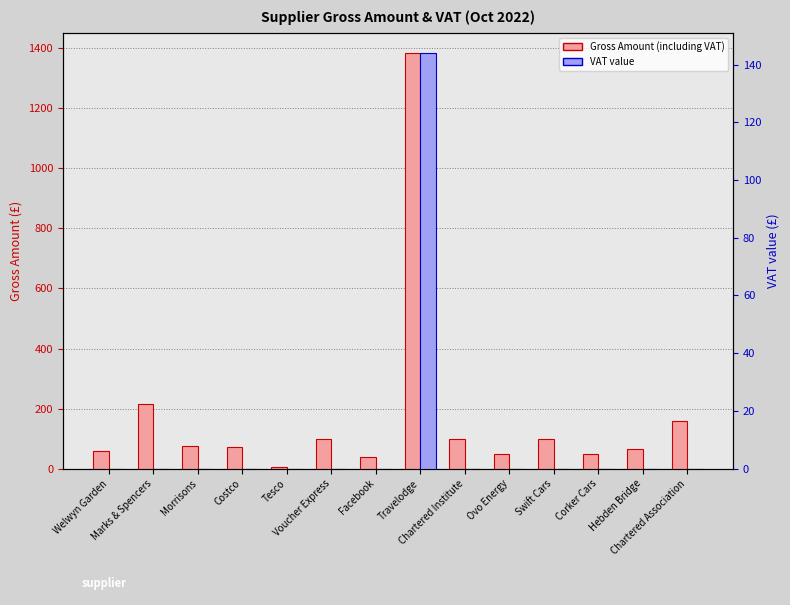

Reading right to left, what are all the values shown in this chart?

Gross Amount (including VAT): 160.0	66.5	50.0	100.0	50.0	100.0	1383.0	40.0	100.0	5.8	71.2	76.8	215.7	60.0
VAT value: 0.0	0.0	0.0	0.0	0.0	0.0	143.9	0.0	0.0	0.0	0.0	0.0	0.0	0.0